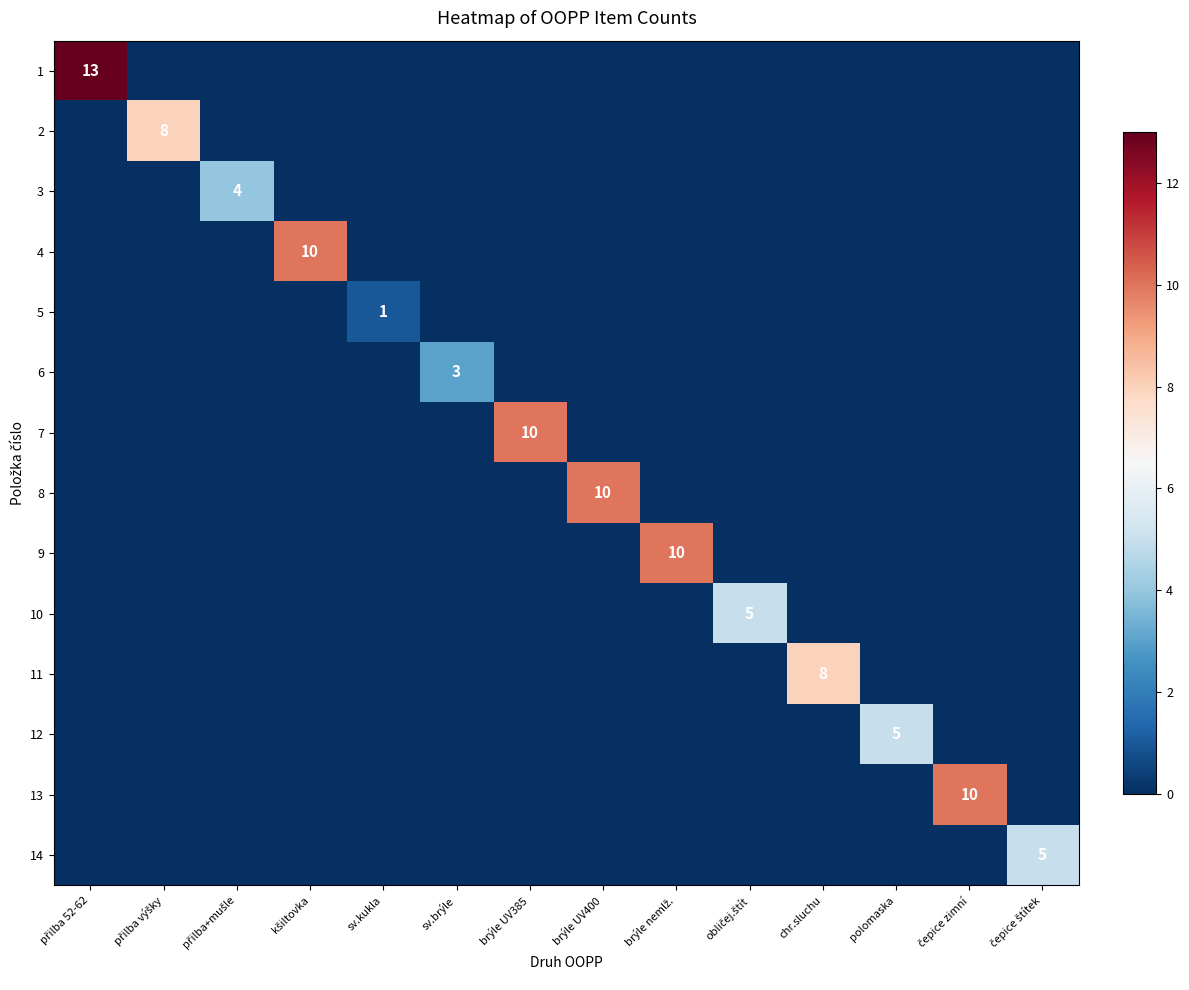

What is the spread (max minus min) of values at chr.sluchu?

8